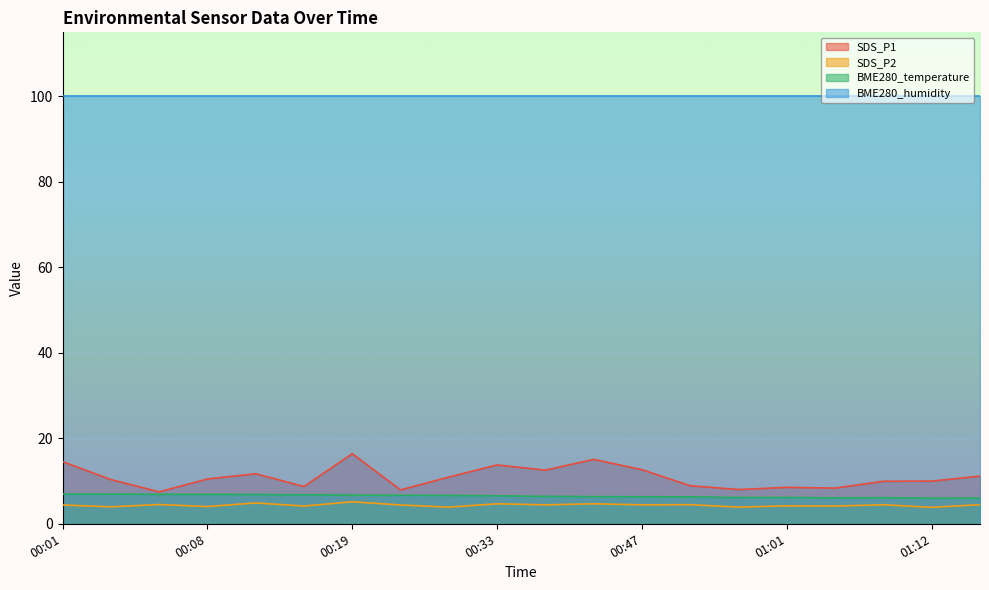

True or false: BME280_temperature and SDS_P1 intersect in this chart.

False